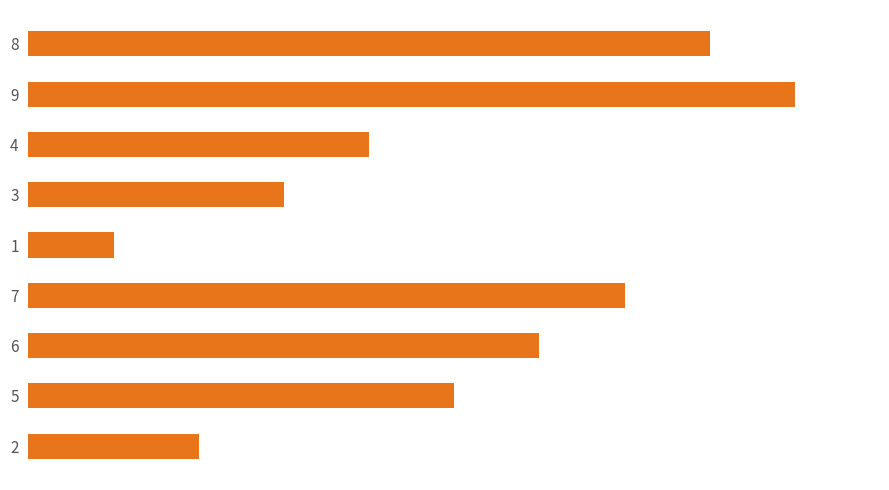

Are the bars horizontal?

Yes